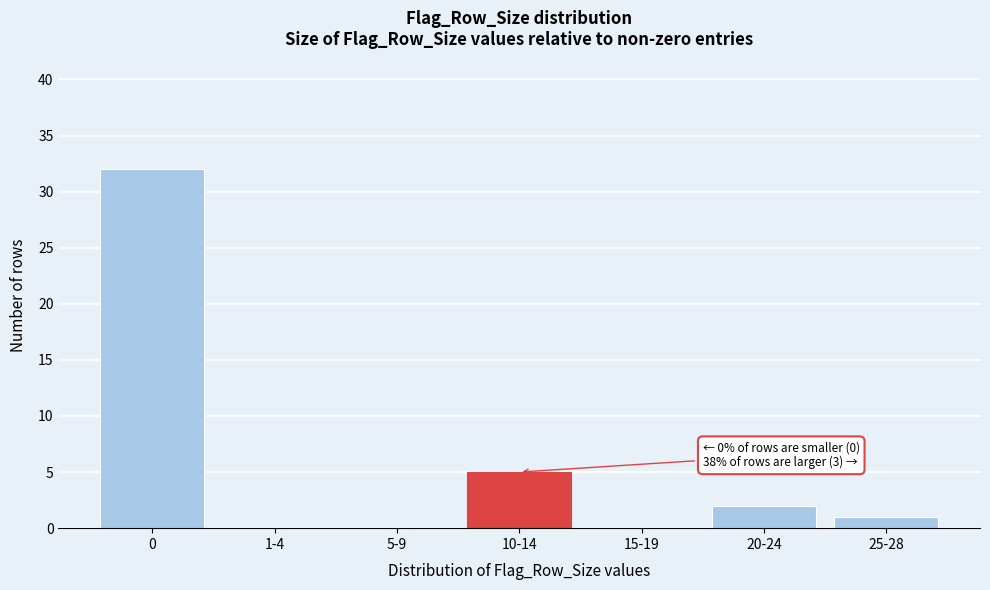

Reading right to left, transcribe all the data shown in this chart.

25-28=1	20-24=2	15-19=0	10-14=5	5-9=0	1-4=0	0=32